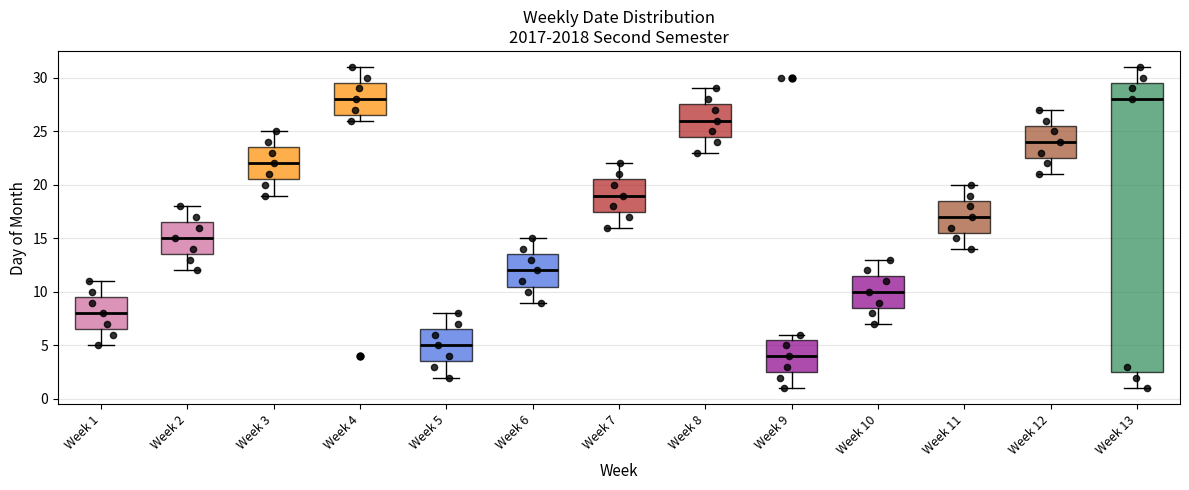

Reading left to right, read every box against the y-axis: the position of its median line, the range the box covers, and the ends of its whiskers. The values are not printed on the chart, so give them approximately, as read against the axis.

Week 1: median 8.0, box 6.5 to 9.5, whiskers 5.0 to 11.0
Week 2: median 15.0, box 13.5 to 16.5, whiskers 12.0 to 18.0
Week 3: median 22.0, box 20.5 to 23.5, whiskers 19.0 to 25.0
Week 4: median 28.0, box 26.5 to 29.5, whiskers 26.0 to 31.0
Week 5: median 5.0, box 3.5 to 6.5, whiskers 2.0 to 8.0
Week 6: median 12.0, box 10.5 to 13.5, whiskers 9.0 to 15.0
Week 7: median 19.0, box 17.5 to 20.5, whiskers 16.0 to 22.0
Week 8: median 26.0, box 24.5 to 27.5, whiskers 23.0 to 29.0
Week 9: median 4.0, box 2.5 to 5.5, whiskers 1.0 to 6.0
Week 10: median 10.0, box 8.5 to 11.5, whiskers 7.0 to 13.0
Week 11: median 17.0, box 15.5 to 18.5, whiskers 14.0 to 20.0
Week 12: median 24.0, box 22.5 to 25.5, whiskers 21.0 to 27.0
Week 13: median 28.0, box 2.5 to 29.5, whiskers 1.0 to 31.0